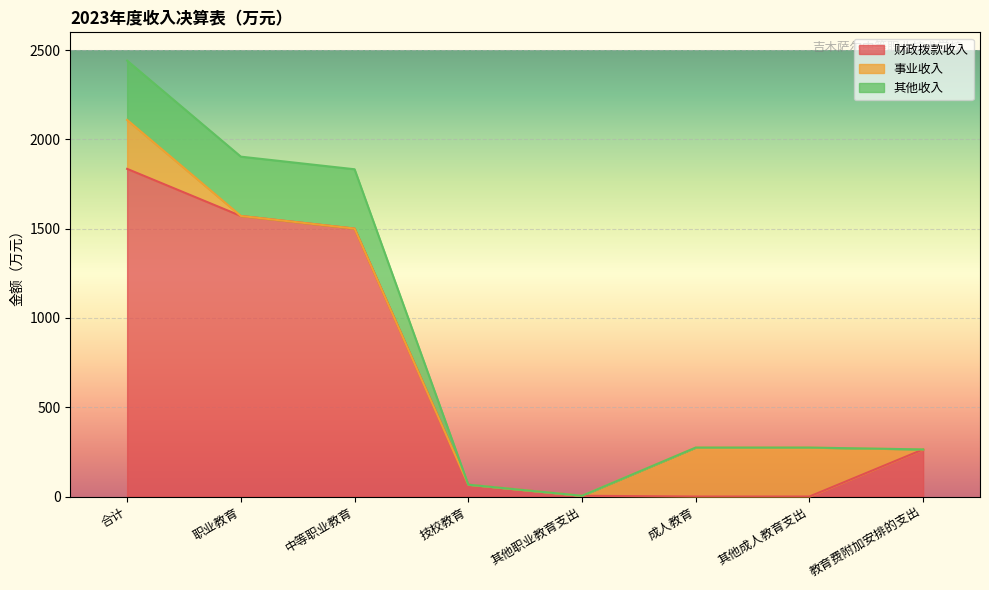

Rank the series by their maximum value, from lowest to highest.

事业收入, 其他收入, 财政拨款收入